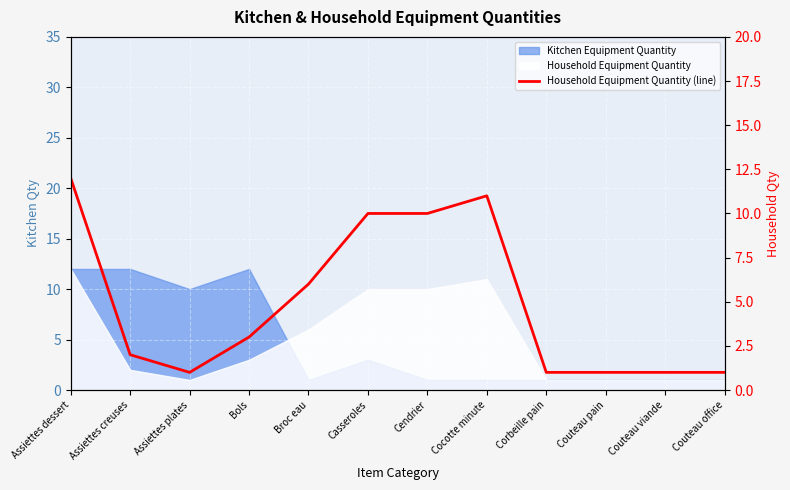

Reading left to right, list all the values displayed in this chart.

12	2	1	3	6	10	10	11	1	1	1	1